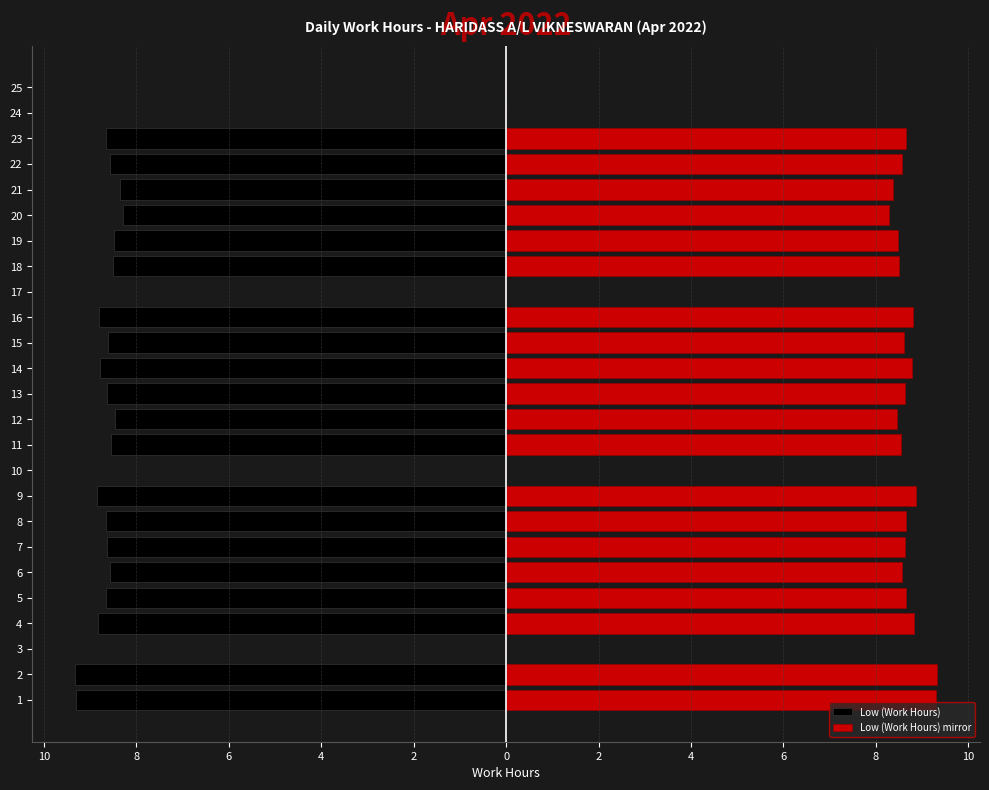

Between 17 and 22, which is larger?

17